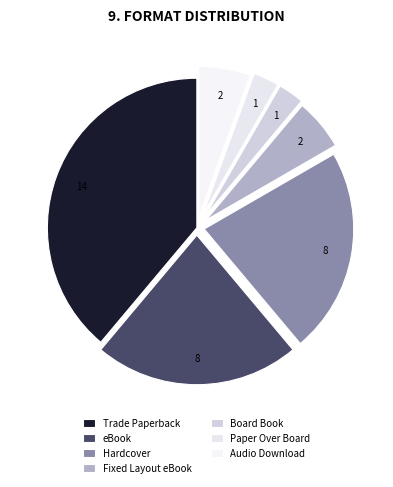

Which category has the biggest portion of the pie?

Trade Paperback